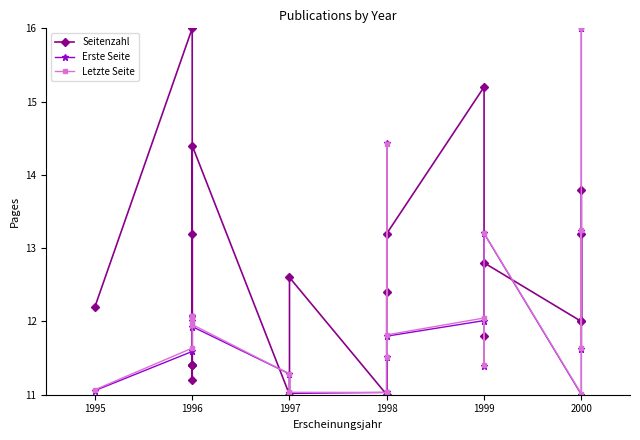

What is the sum of all Letzte Seite values?

254.6